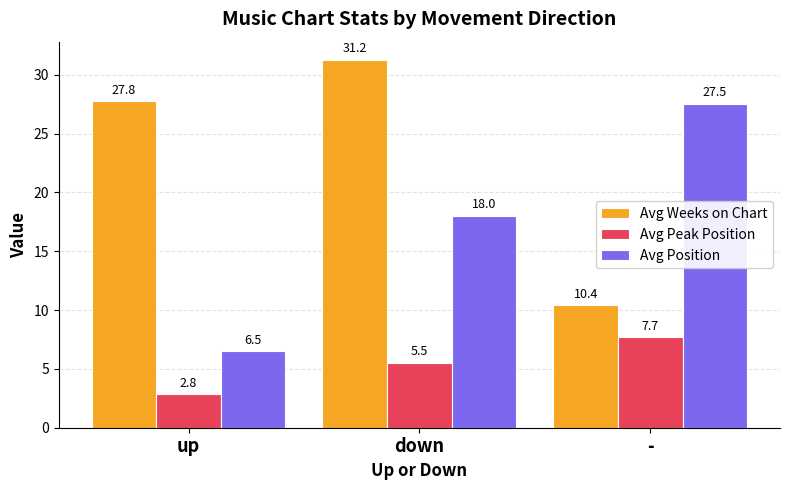

What are all the series names shown in the legend?

Avg Weeks on Chart, Avg Peak Position, Avg Position